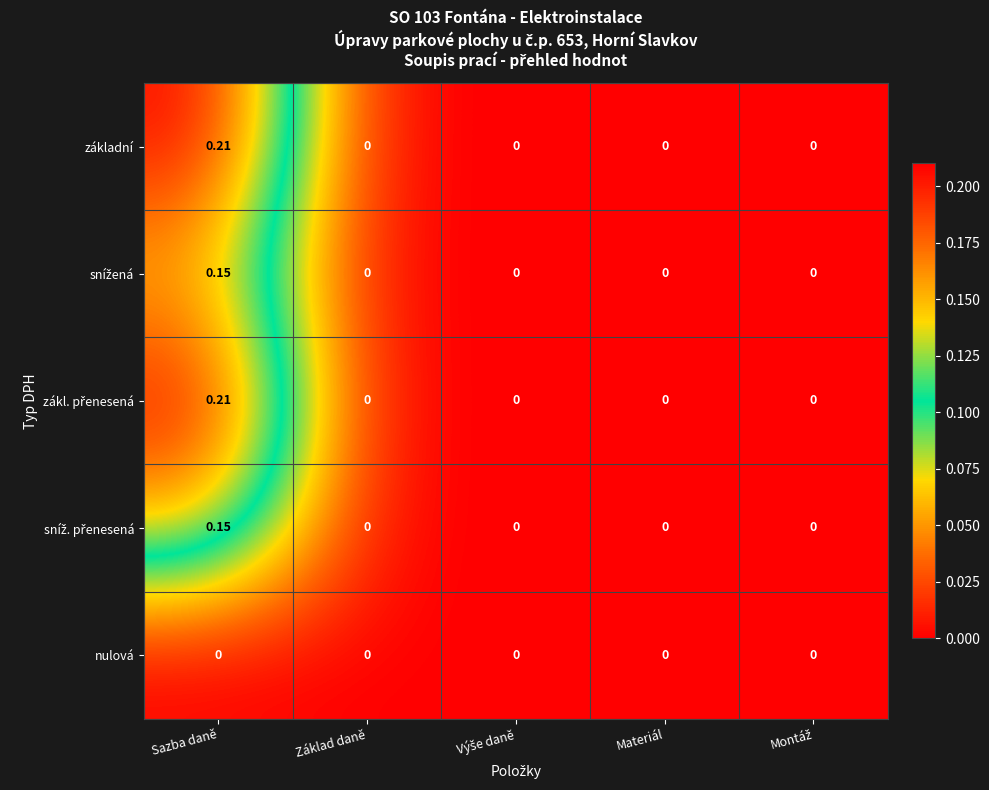

At which category is the sum across all series the highest?

Sazba daně